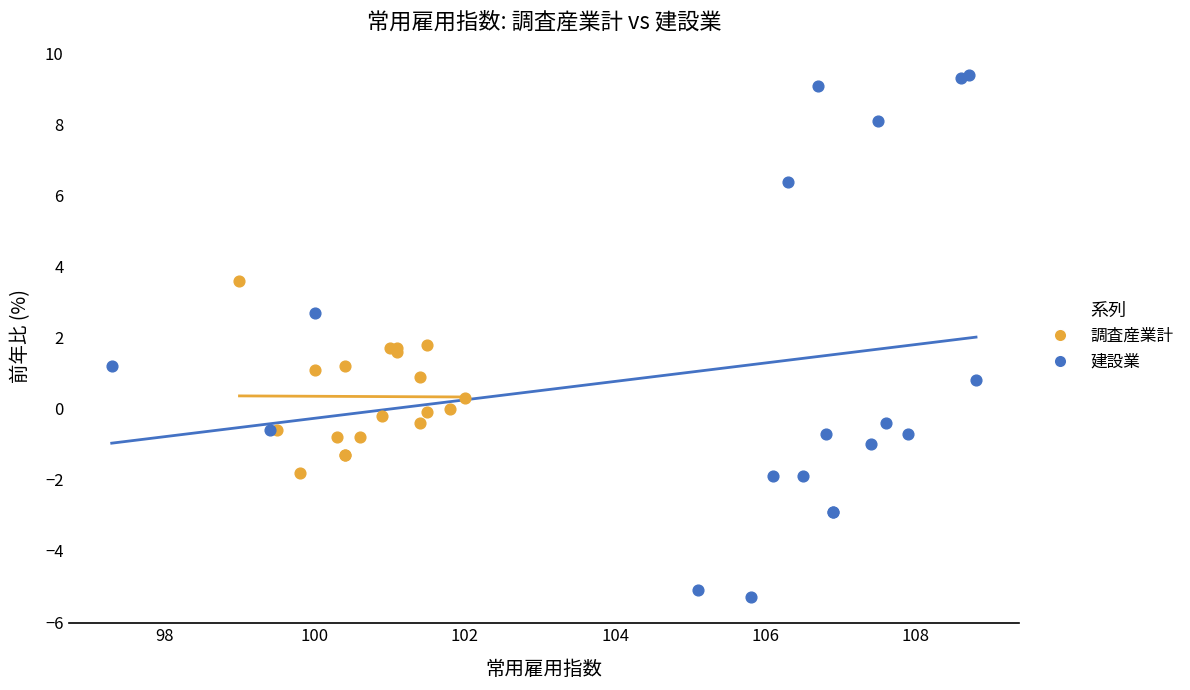

Which series has the widest spread of Y values?

建設業